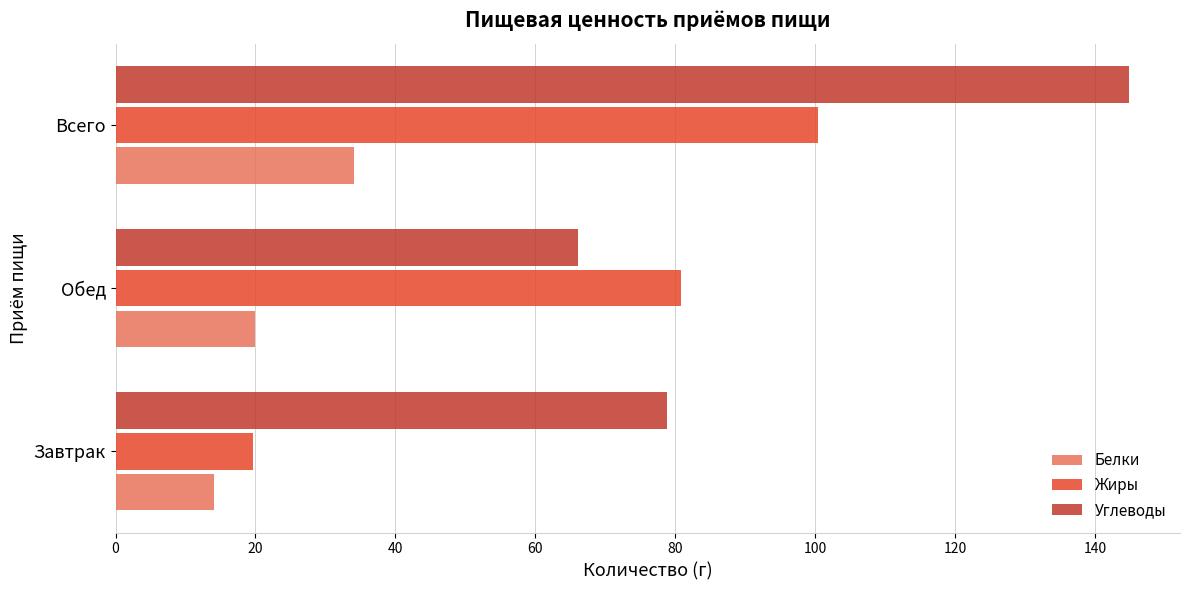

At which label is Углеводы closest to 105?

Завтрак